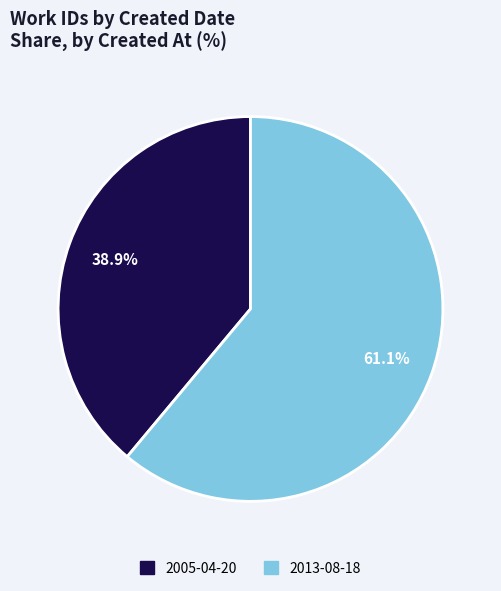

To the nearest percent, what is the average slice percentage?

50%